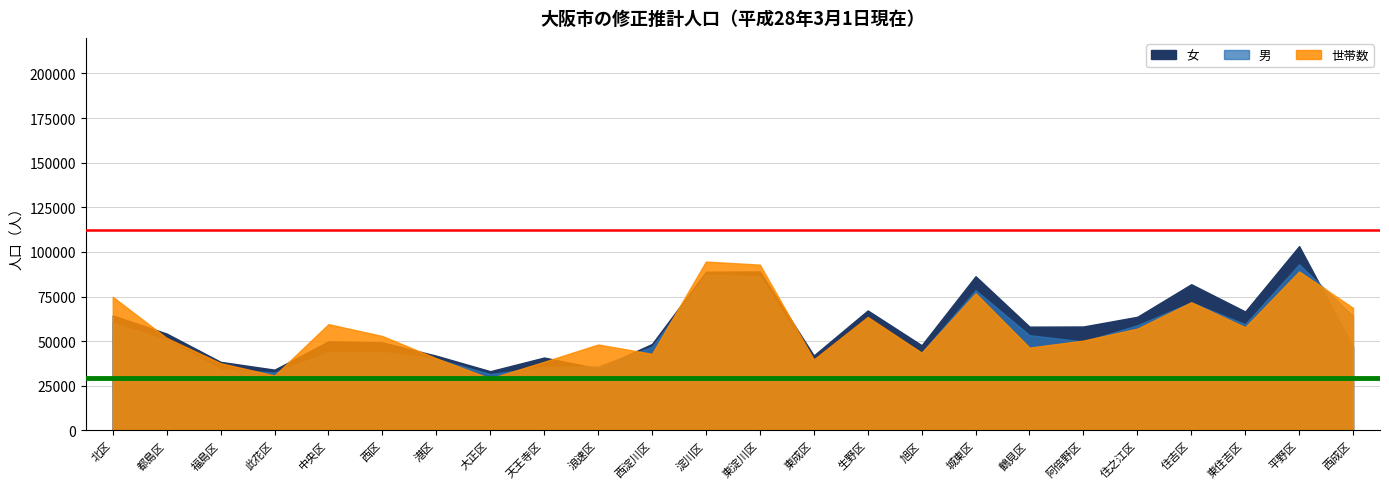

List the series in order of their overall mean, lowest first.

男, 世帯数, 女